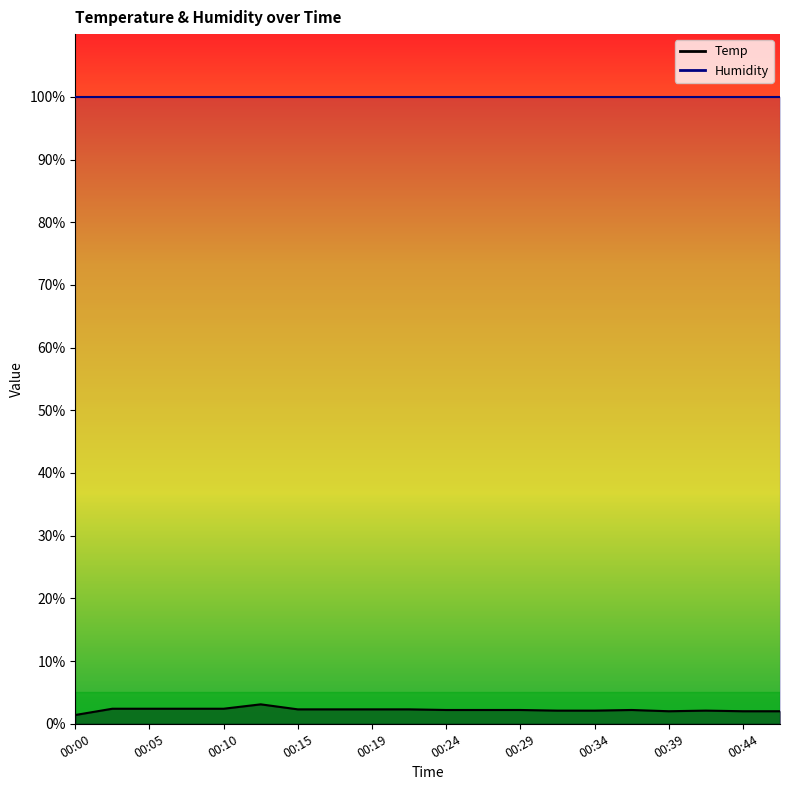

At which category does the chart reach its peak across all series?

00:12